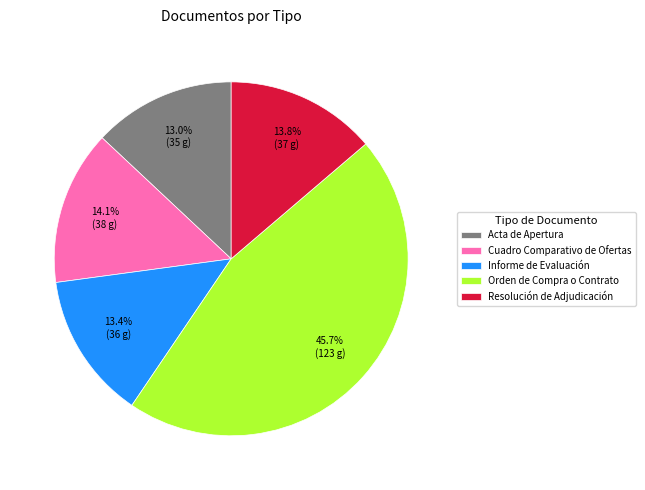

Does Cuadro Comparativo de Ofertas account for over 50% of the chart?

No